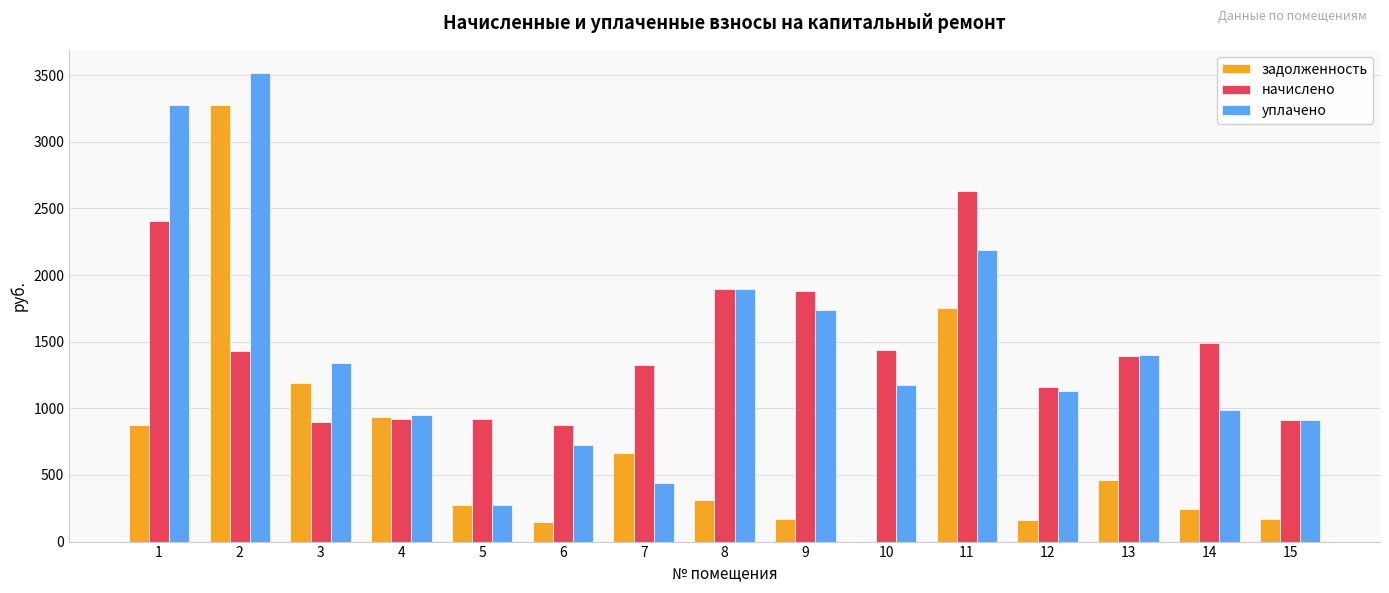

What are all the series names shown in the legend?

задолженность, начислено, уплачено